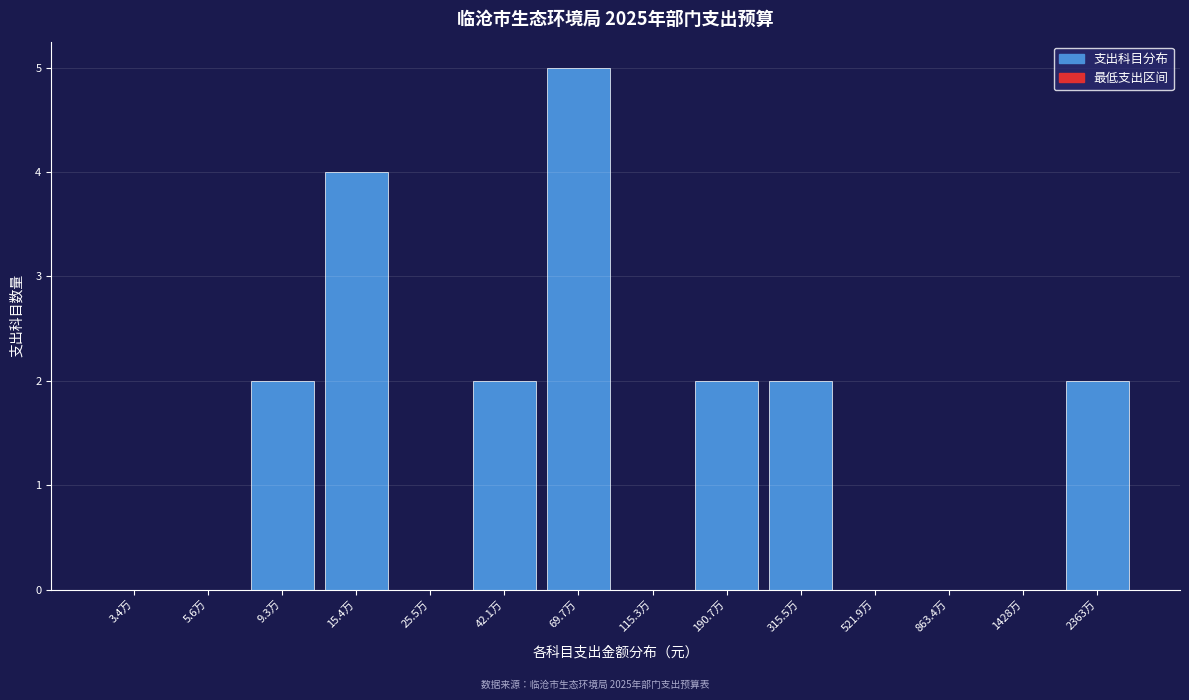

Reading right to left, transcribe all the data shown in this chart.

2363万=2	1428万=0	863.4万=0	521.9万=0	315.5万=2	190.7万=2	115.3万=0	69.7万=5	42.1万=2	25.5万=0	15.4万=4	9.3万=2	5.6万=0	3.4万=0